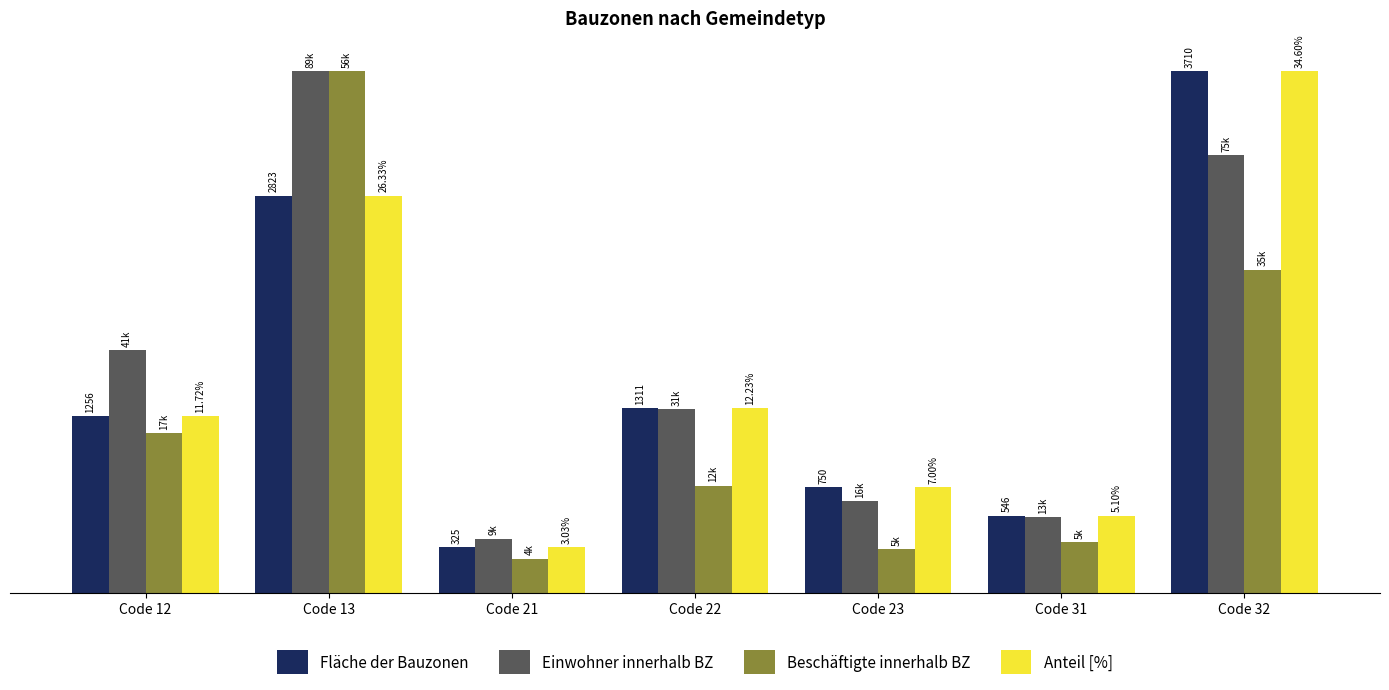

At which category does the chart reach its peak across all series?

Code 32